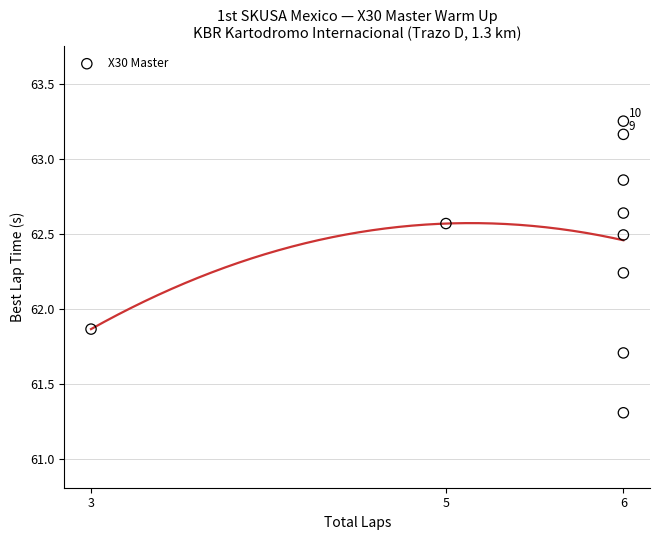

What is the average X value?

5.6